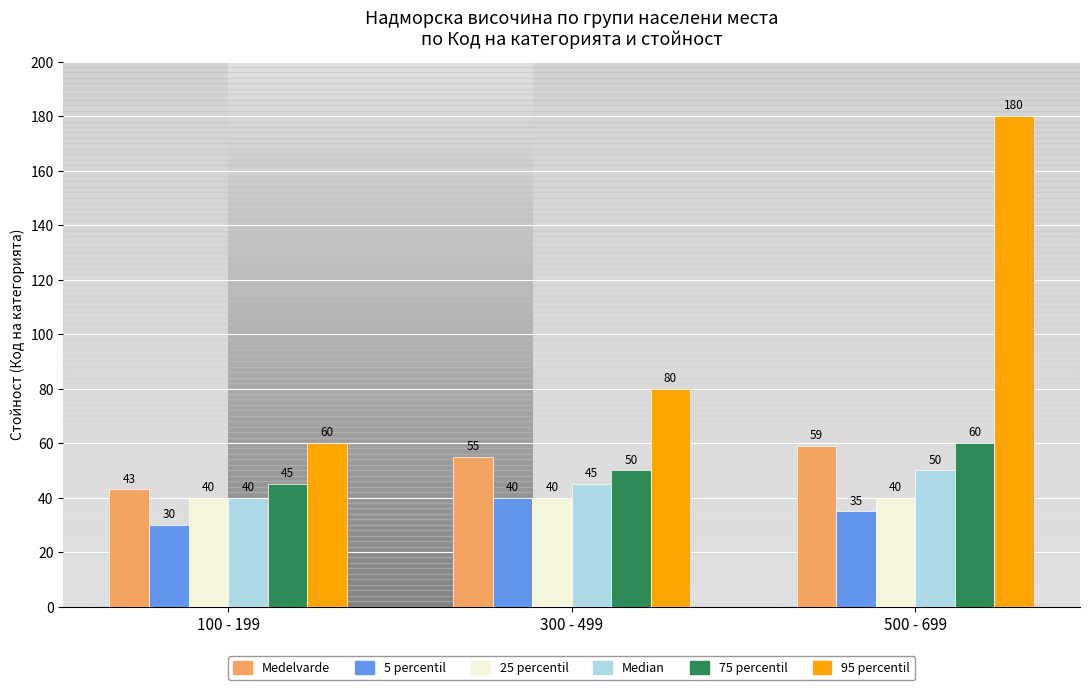

Reading right to left, list all the values displayed in this chart.

Medelvarde: 500 - 699=59	300 - 499=55	100 - 199=43
5 percentil: 500 - 699=35	300 - 499=40	100 - 199=30
25 percentil: 500 - 699=40	300 - 499=40	100 - 199=40
Median: 500 - 699=50	300 - 499=45	100 - 199=40
75 percentil: 500 - 699=60	300 - 499=50	100 - 199=45
95 percentil: 500 - 699=180	300 - 499=80	100 - 199=60